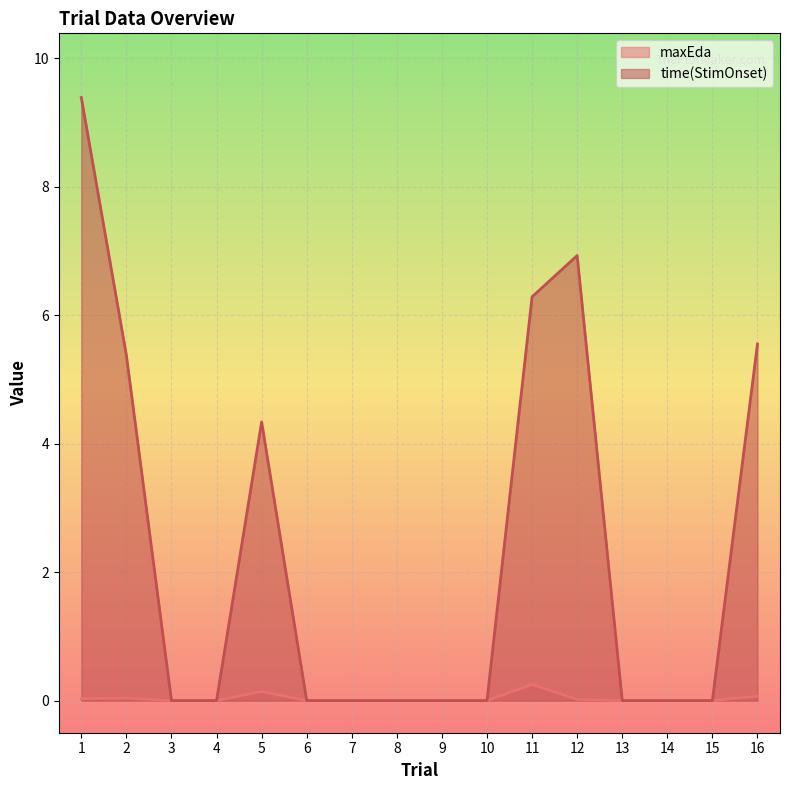

What is the difference between the maximum and minimum values in the maxEda series?

0.3